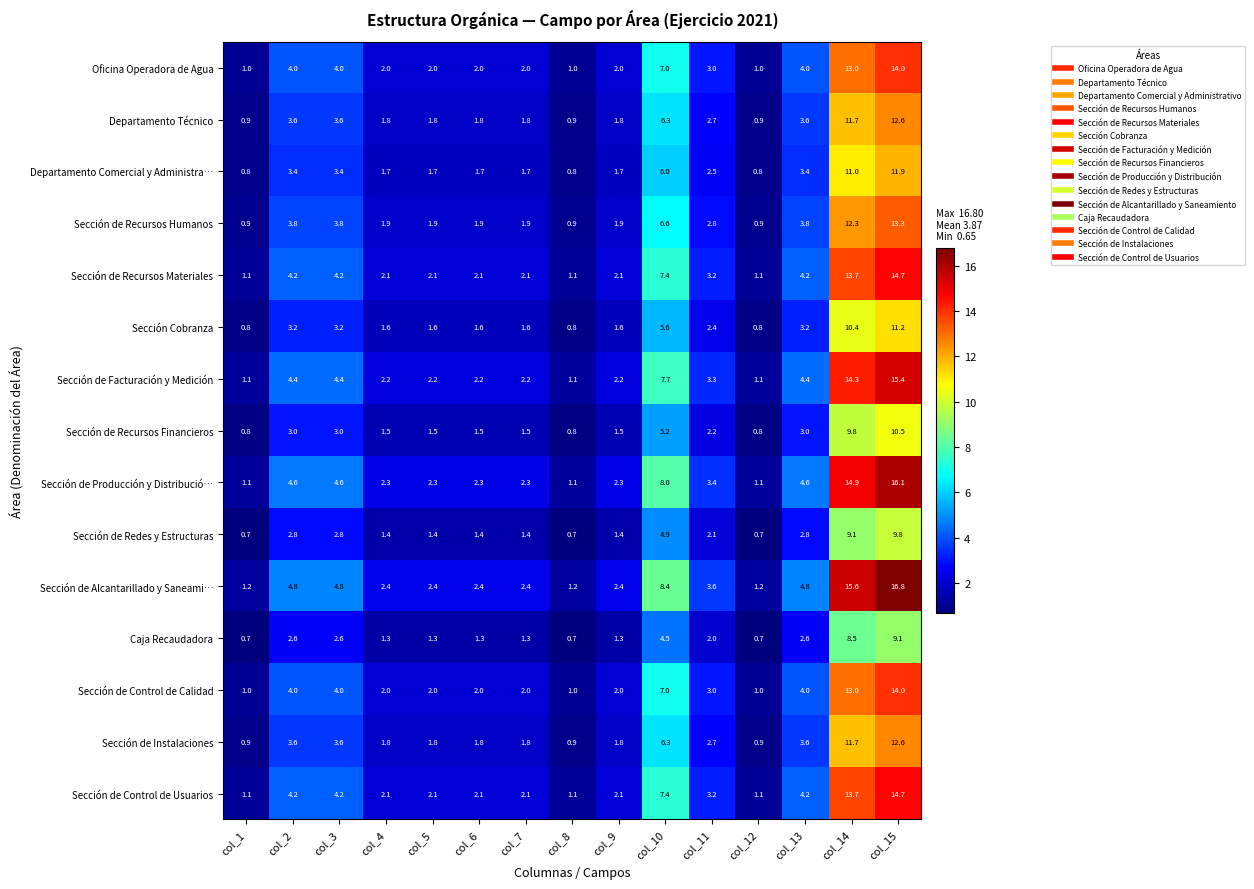

How many series are shown in this chart?

15